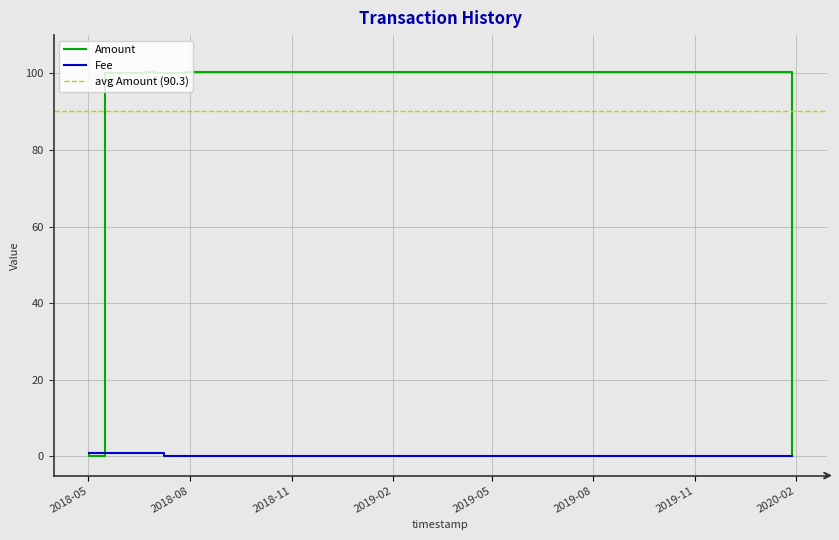

What is the sum of all Amount values?

902.6